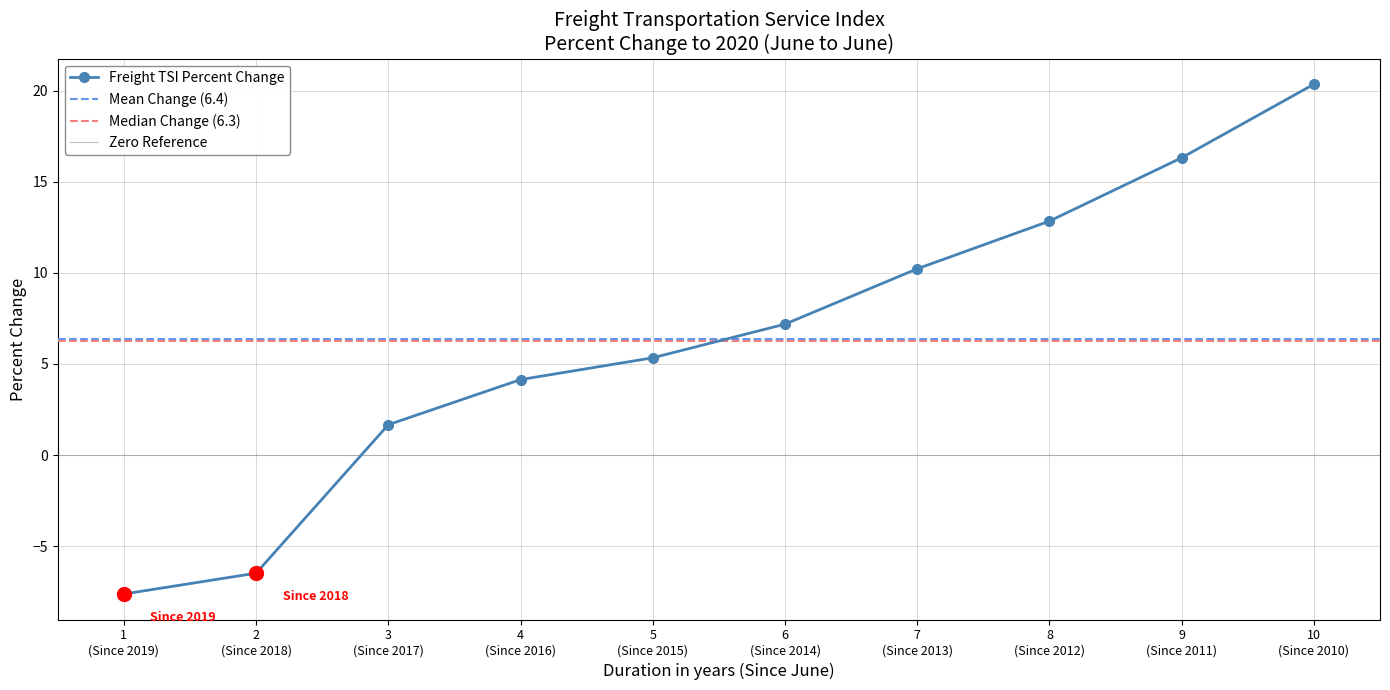

True or false: Freight TSI Percent Change has more than 2 points higher than both neighbors.

False